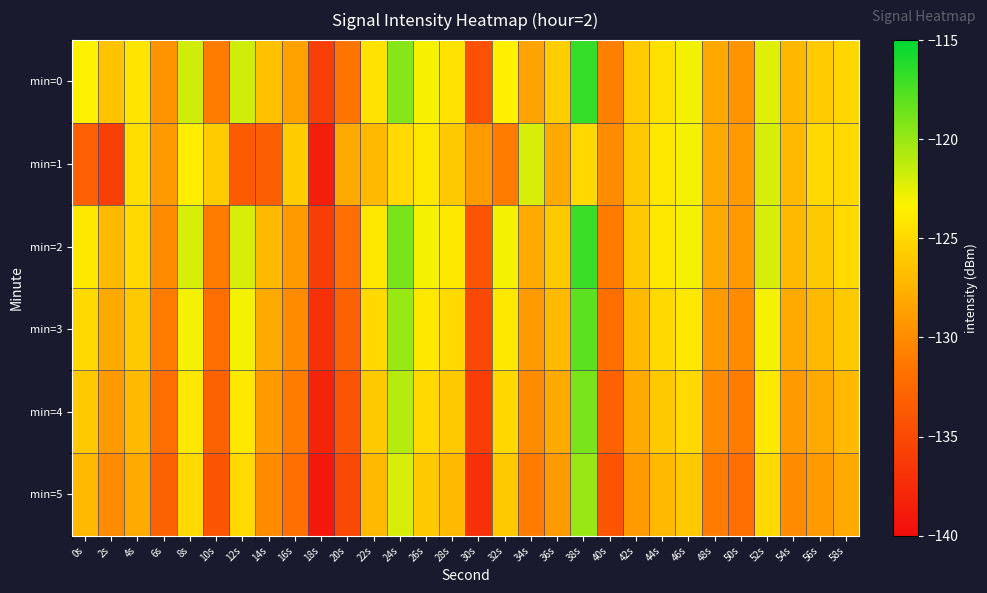

Count the number of data series in this chart.

6